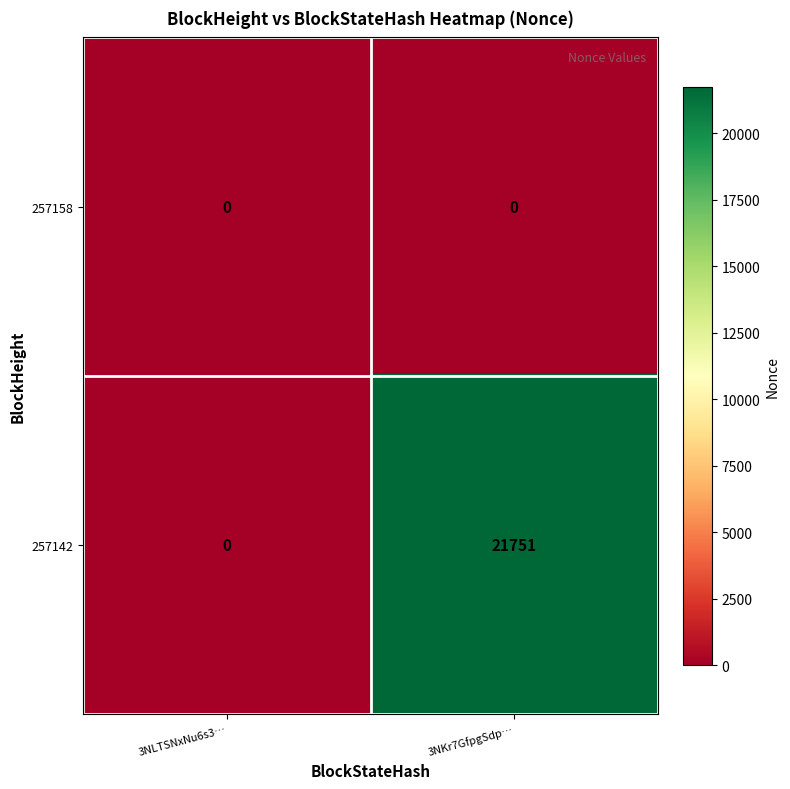

What is the difference between the 257142 values at 3NKr7GfpgSdp… and 3NLTSNxNu6s3…?

21751